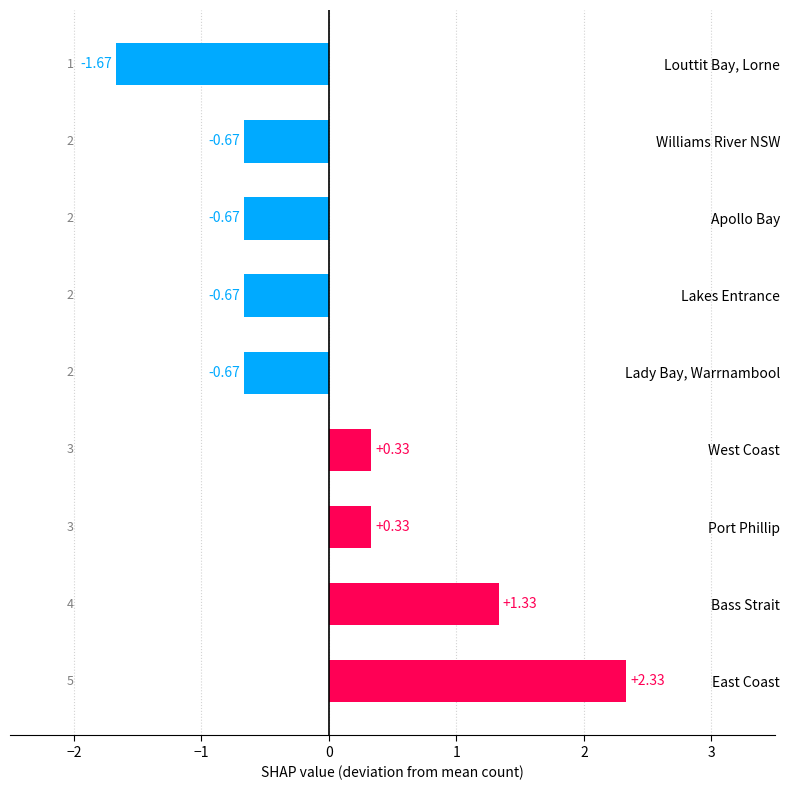

Which has a higher value, Port Phillip or Apollo Bay?

Port Phillip